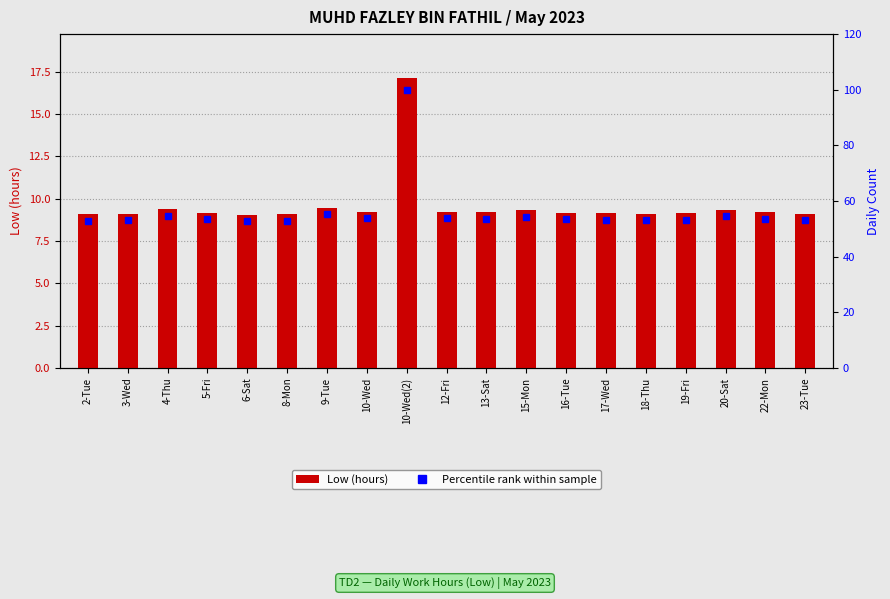

How many series are shown in this chart?

2